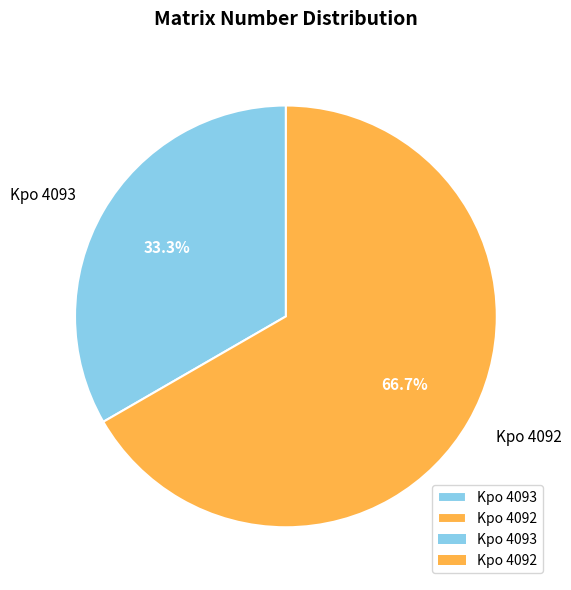

Rank the categories by value from lowest to highest.

Kpo 4093, Kpo 4092